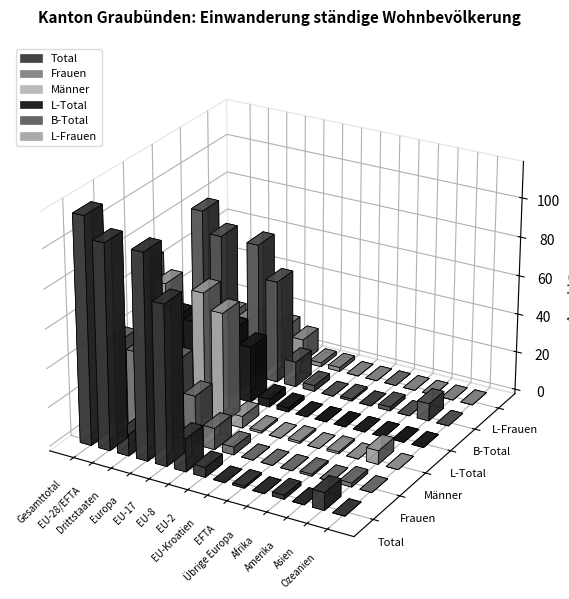

Which series changed the most between EU-8 and Amerika?

Total